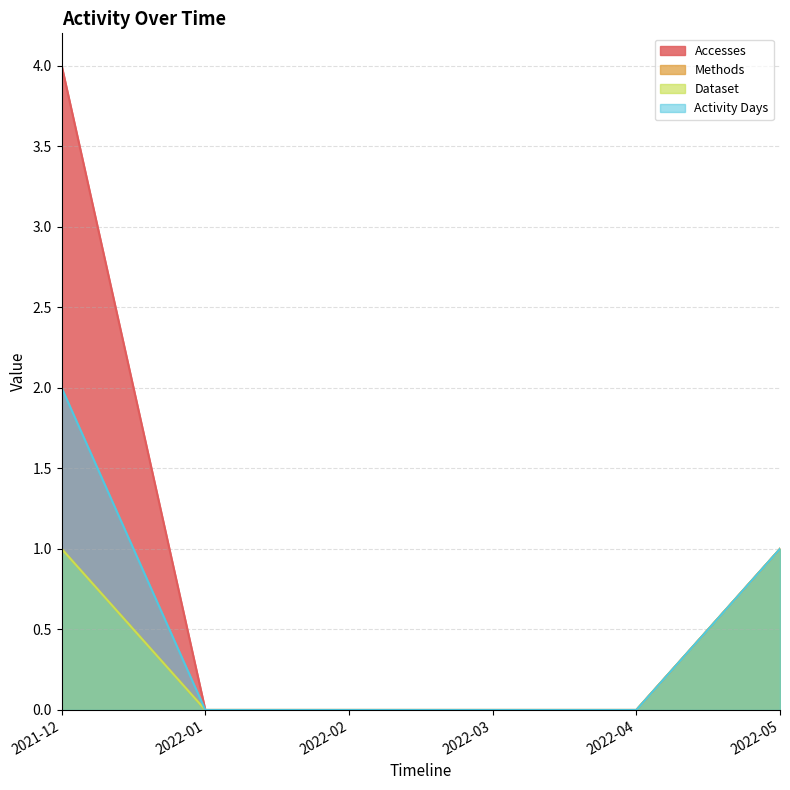

Does the chart have visible grid lines?

Yes